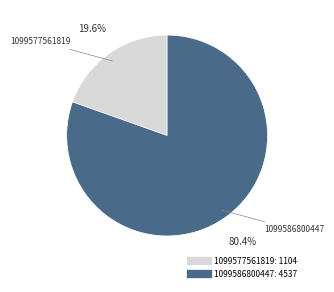

Rank the categories by value from lowest to highest.

1099577561819, 1099586800447